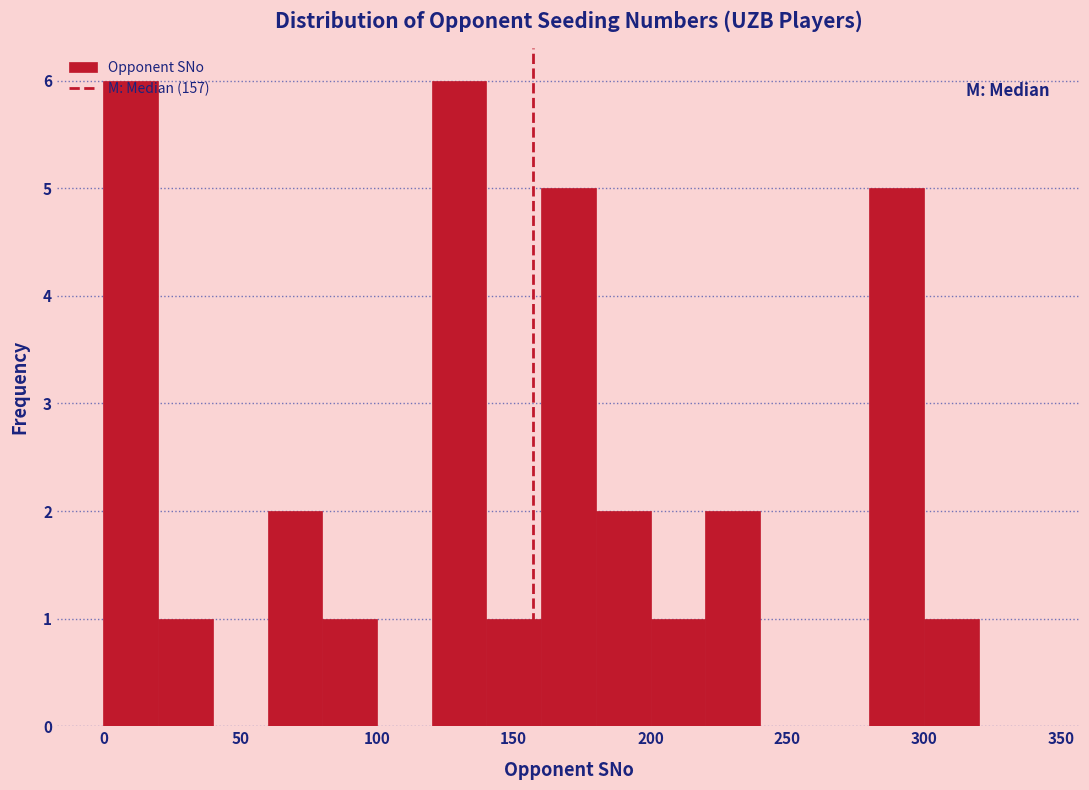

Reading left to right, transcribe this chart: for each bar, give the range it covers on the x-axis and its height. The values are not printed on the chart, so give them approximately, as read against the axis.

0 to 20: 6
20 to 40: 1
40 to 60: 0
60 to 80: 2
80 to 100: 1
100 to 120: 0
120 to 140: 6
140 to 160: 1
160 to 180: 5
180 to 200: 2
200 to 220: 1
220 to 240: 2
240 to 260: 0
260 to 280: 0
280 to 300: 5
300 to 320: 1
320 to 340: 0